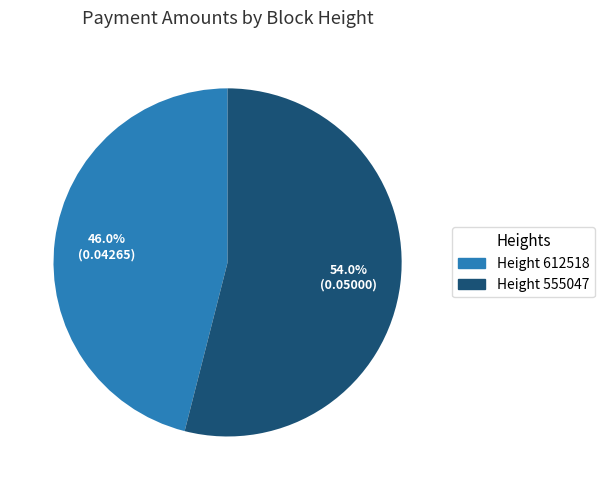

Between Height 612518 and Height 555047, which is larger?

Height 555047